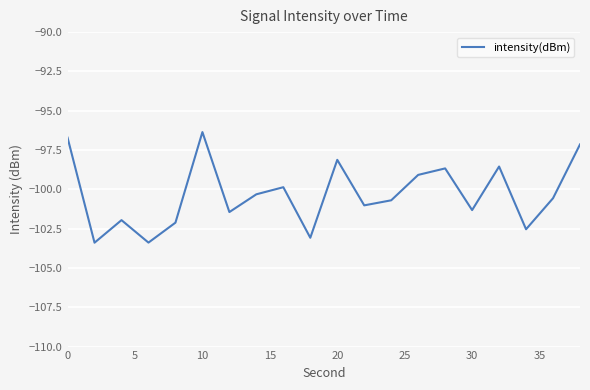

What is the smallest value displayed?

-103.4